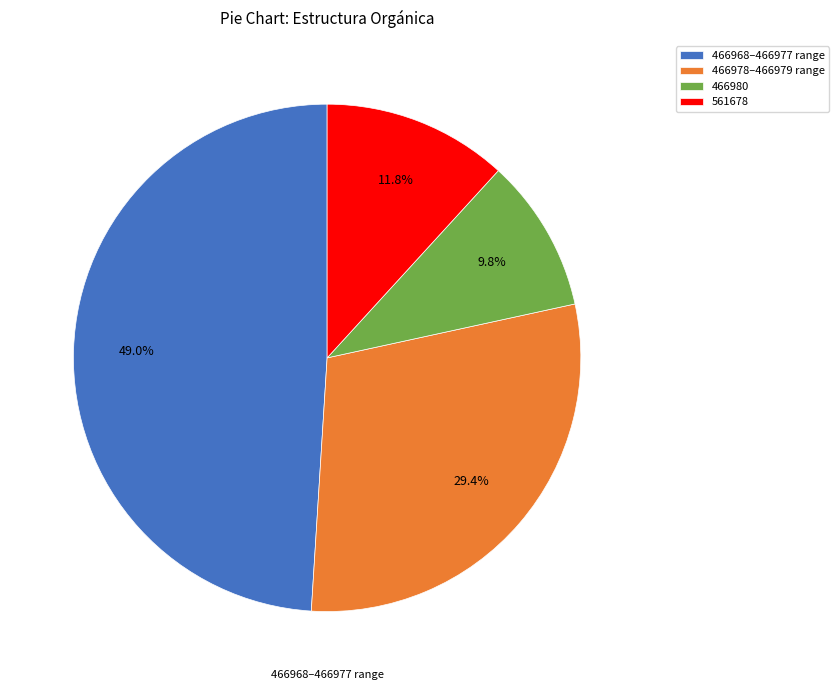

What is the smallest slice in the pie chart?

466980